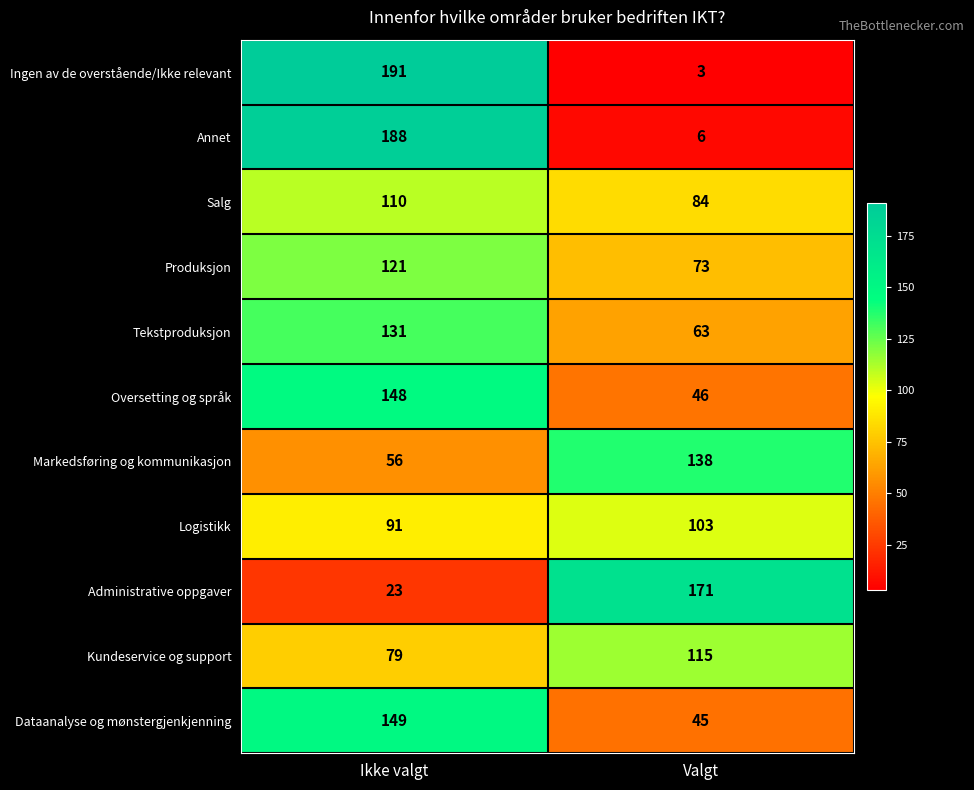

Is it true that Markedsføring og kommunikasjon equals 73 at Ikke valgt?

False